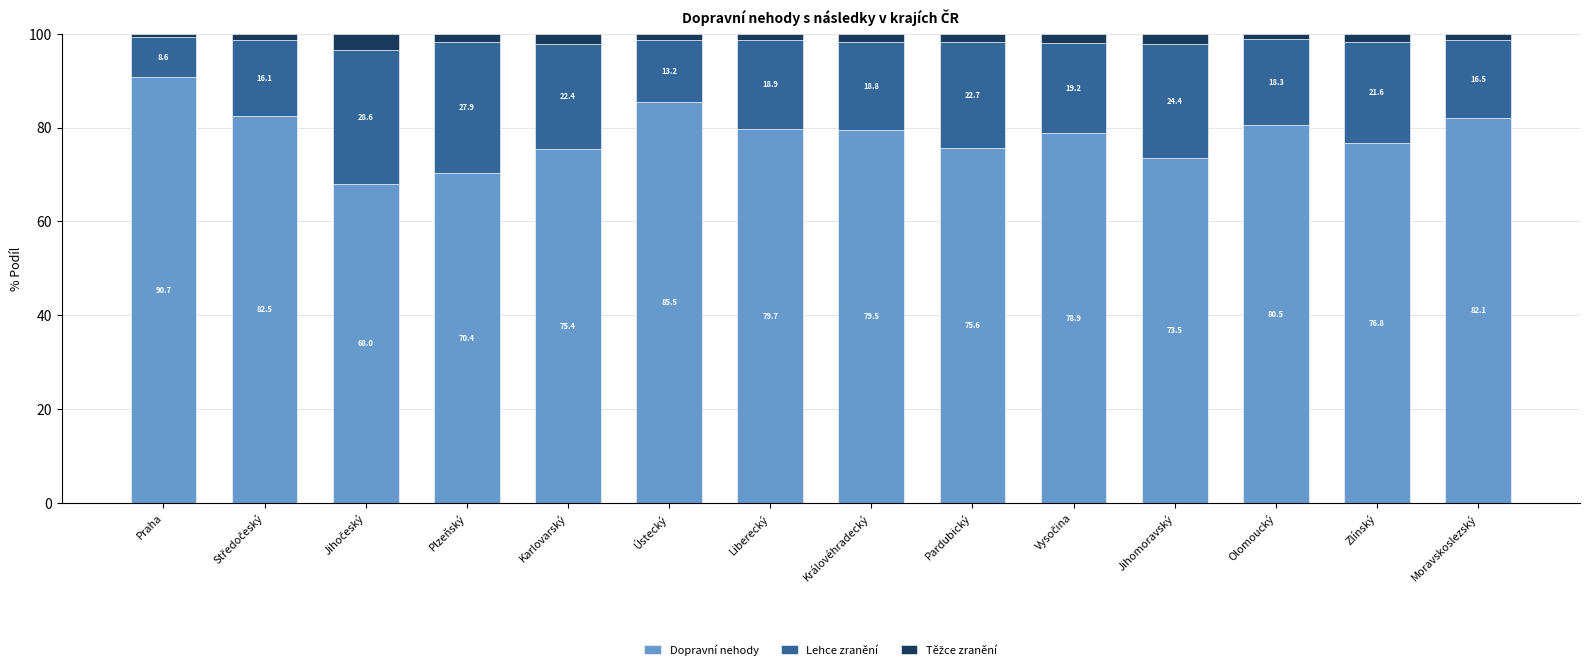

Where does the Dopravní nehody series first go above 79?

Praha